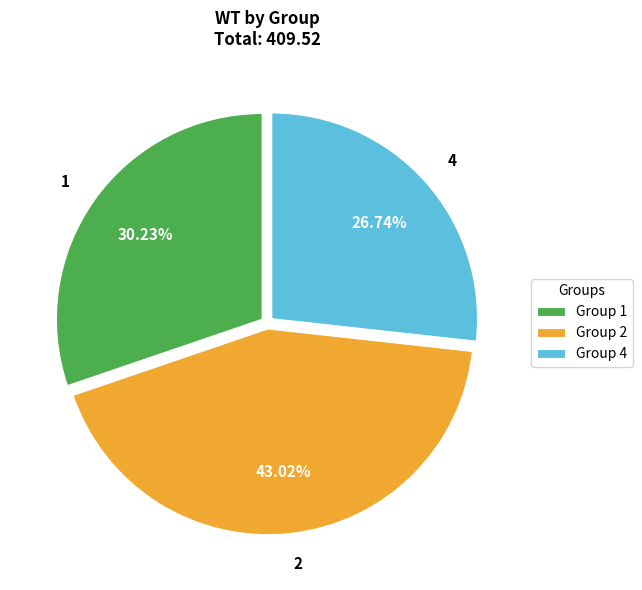

True or false: 2 accounts for 43% of the total.

True